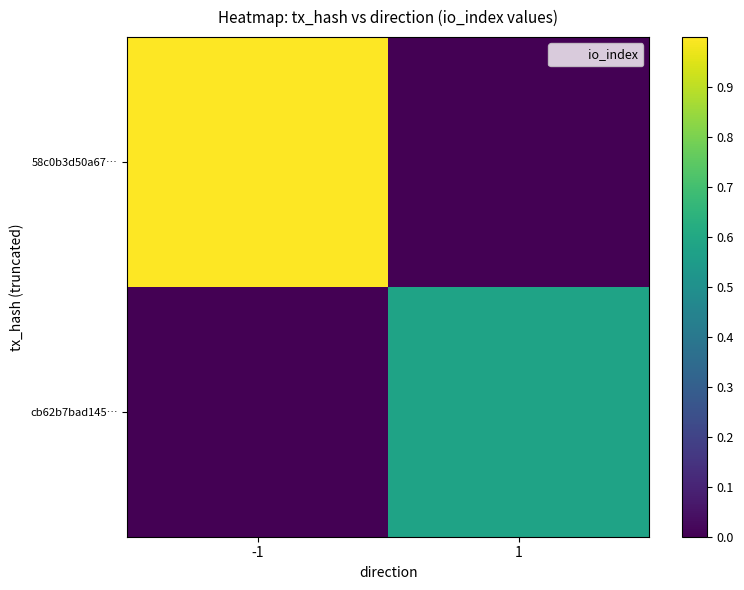

Reading right to left, transcribe all the data shown in this chart.

58c0b3d50a67…: 1=0.0	-1=1.0
cb62b7bad145…: 1=0.6	-1=0.0